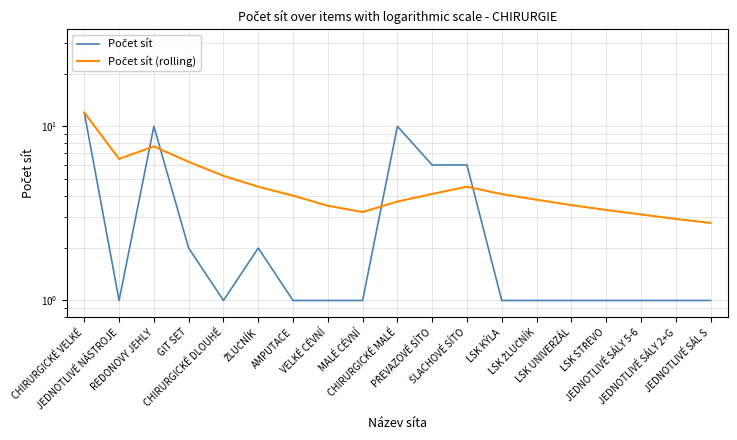

Rank the categories by Počet sít (rolling) value from highest to lowest.

CHIRURGICKÉ VELKÉ, REDONOVY JEHLY, JEDNOTLIVÉ NÁSTROJE, GIT SET, CHIRURGICKÉ DLOUHÉ, ŽLUČNÍK, ŠLACHOVÉ SÍTO, PŘEVAZOVÉ SÍTO, LSK KÝLA, AMPUTACE, LSK ŽLUČNÍK, CHIRURGICKÉ MALÉ, LSK UNIVERZÁL, VELKÉ CÉVNÍ, LSK STŘEVO, MALÉ CÉVNÍ, JEDNOTLIVÉ SÁLY 5-6, JEDNOTLIVÉ SÁLY 2+G, JEDNOTLIVÉ SÁL S